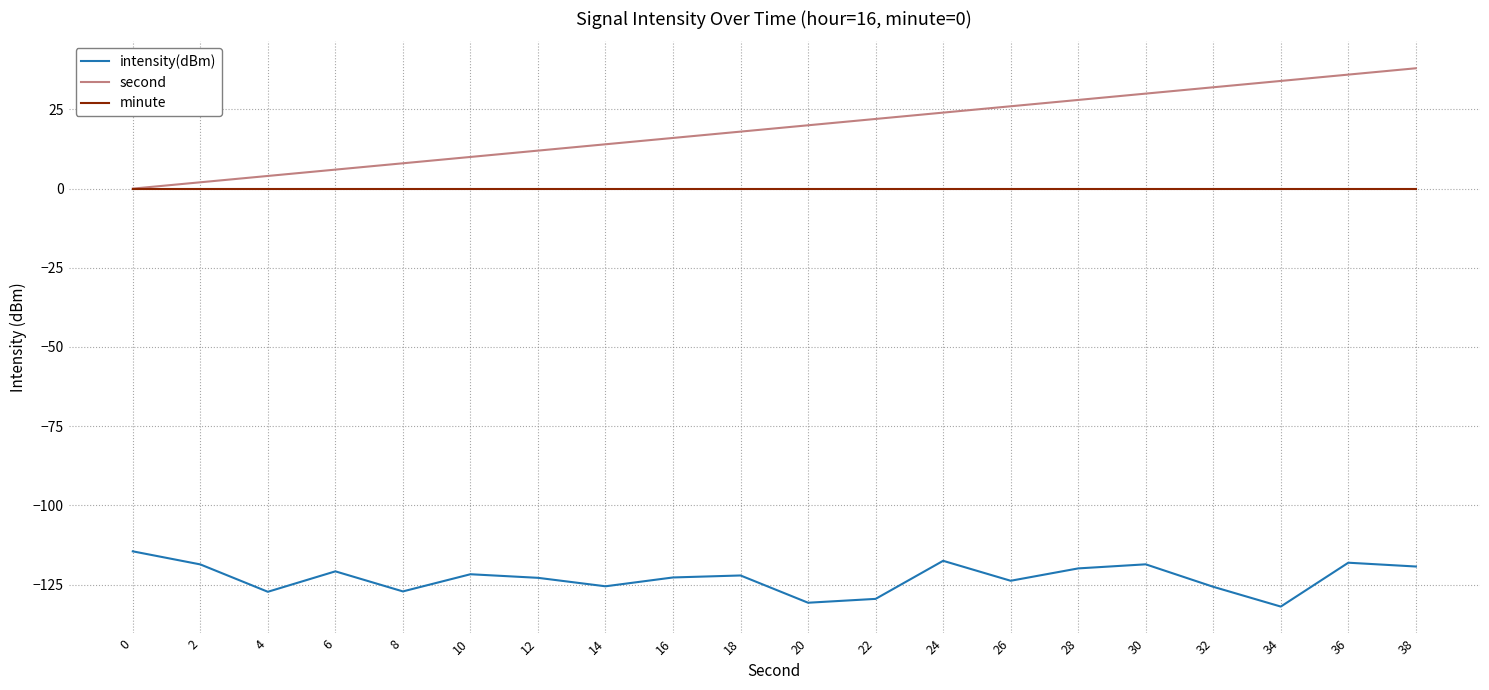

True or false: intensity(dBm) and second cross at least once.

False